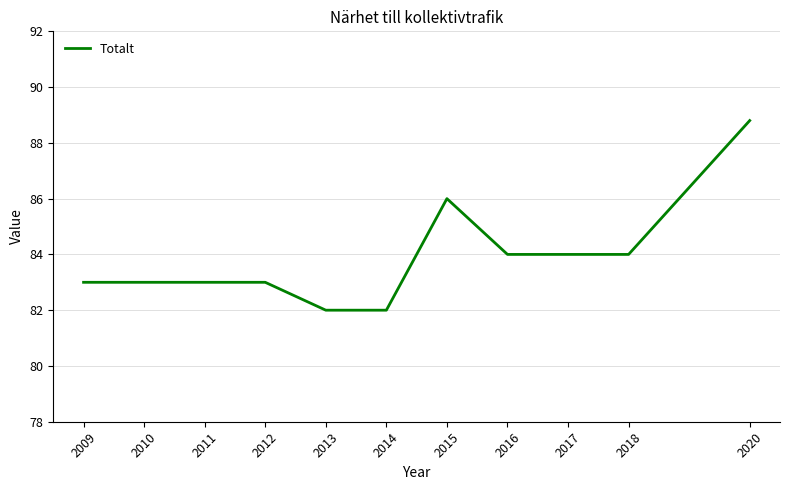

What is the average value?

83.9